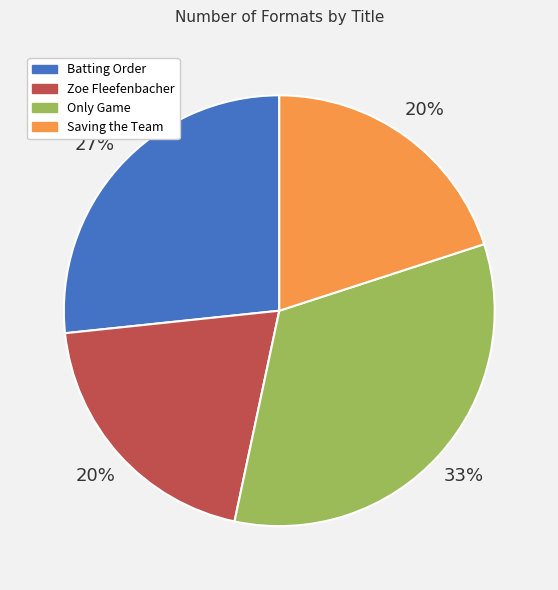

Is the sum of Batting Order and Zoe Fleefenbacher greater than half?

No